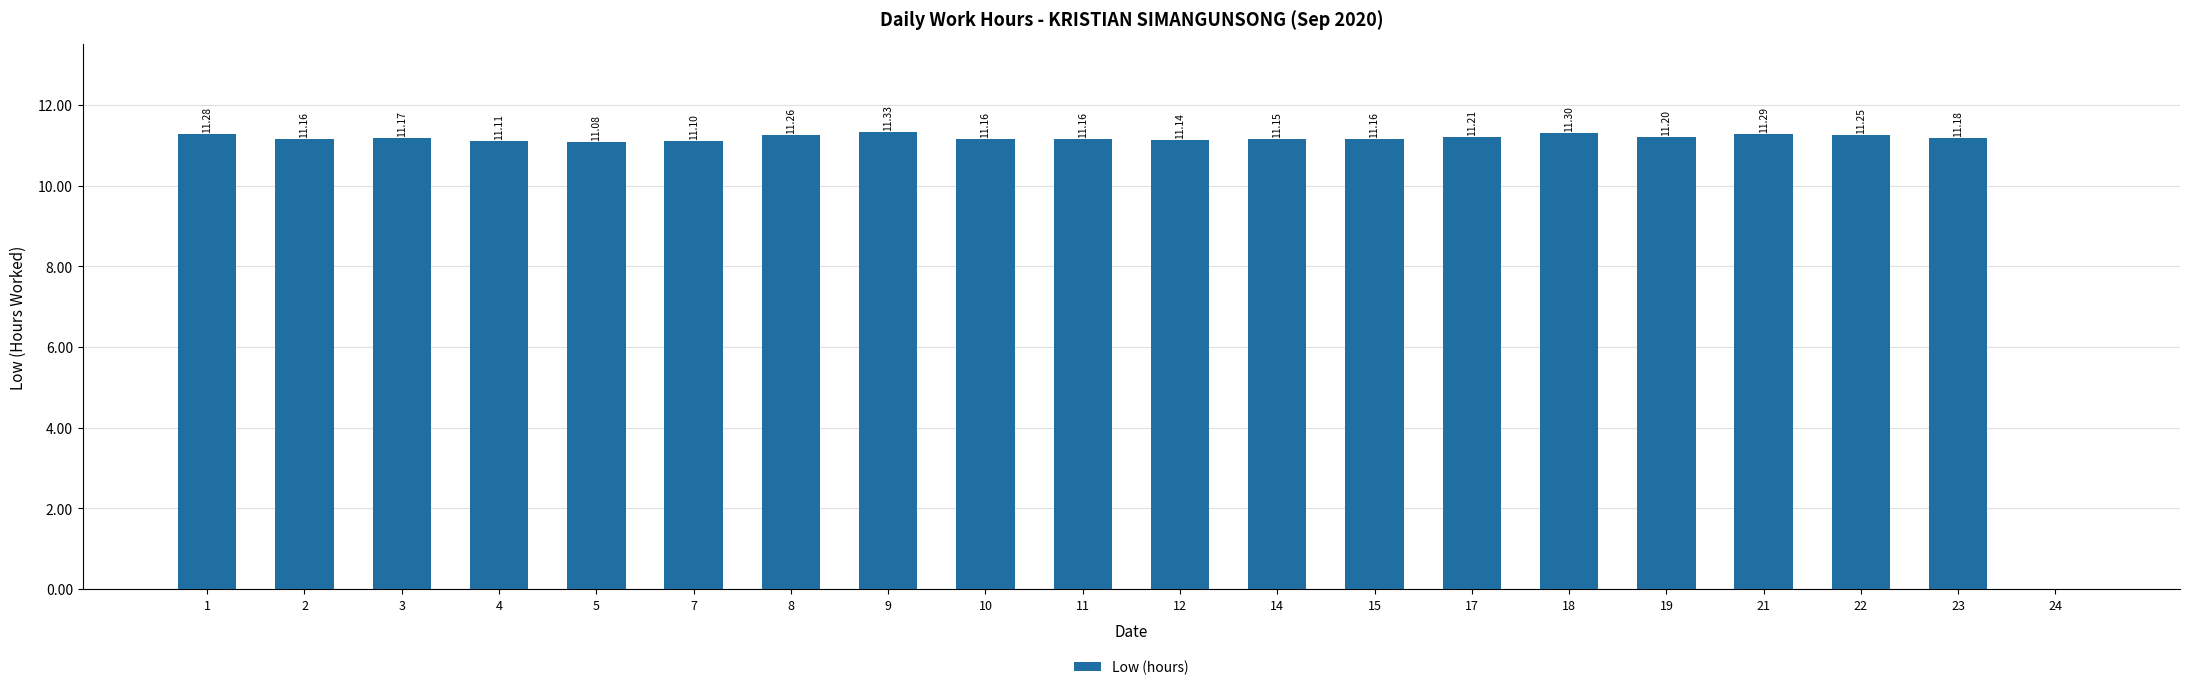

What is the ratio of the value at 19 to the value at 1?

1.0